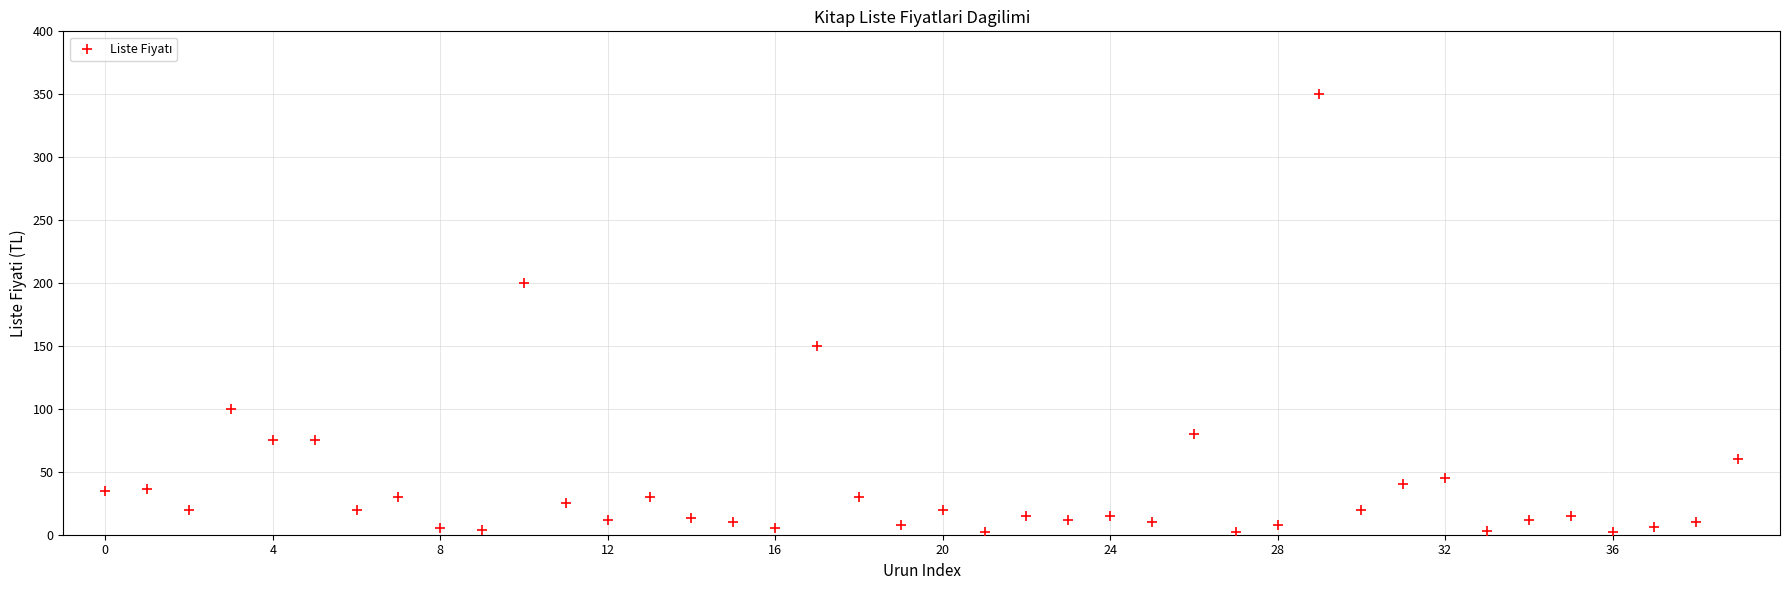

What is the range of Y values (max minus min)?

347.5